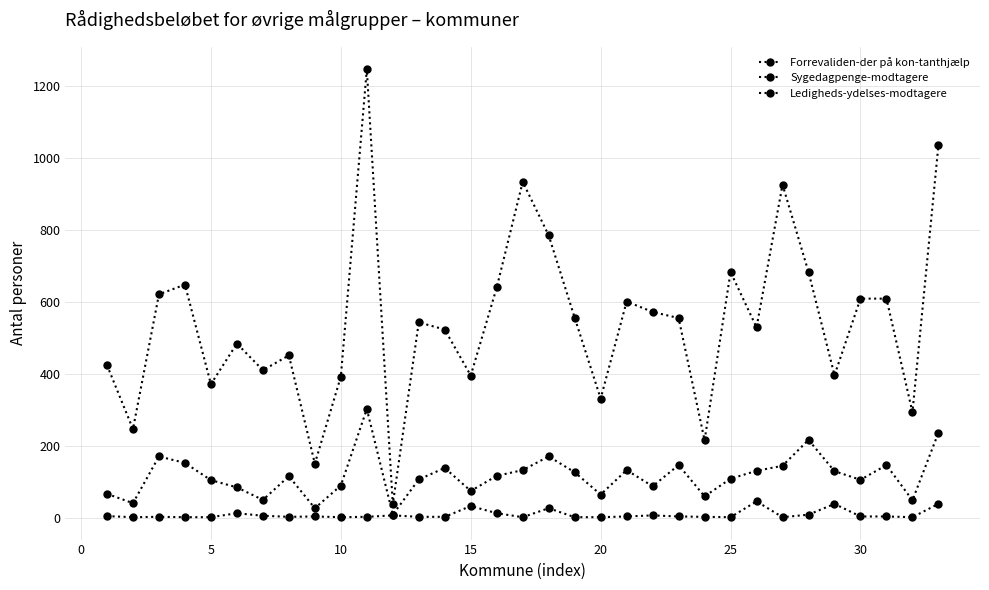

How many data points in Ledigheds-ydelses-modtagere are less than 115?

16